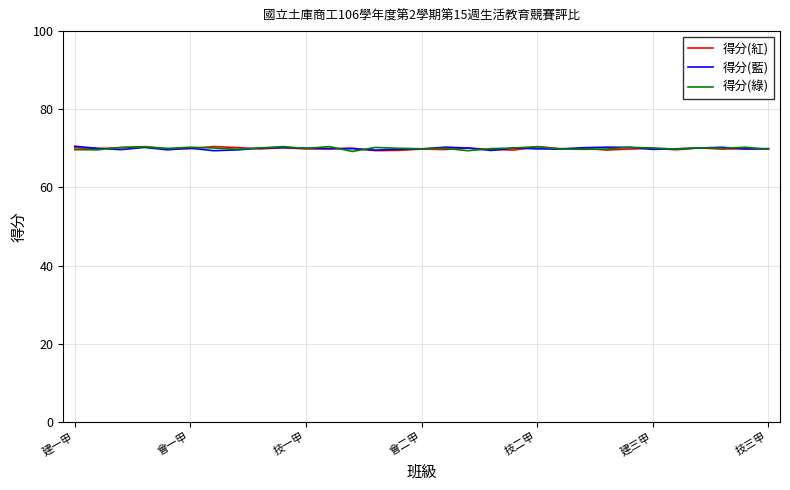

List the series in order of their overall mean, lowest first.

得分(紅), 得分(藍), 得分(綠)